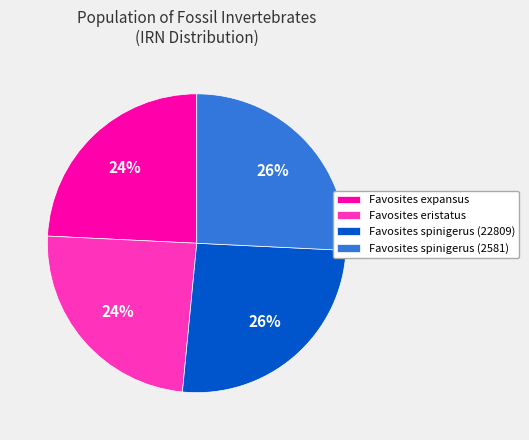

Is there any slice that represents more than half of the pie?

No